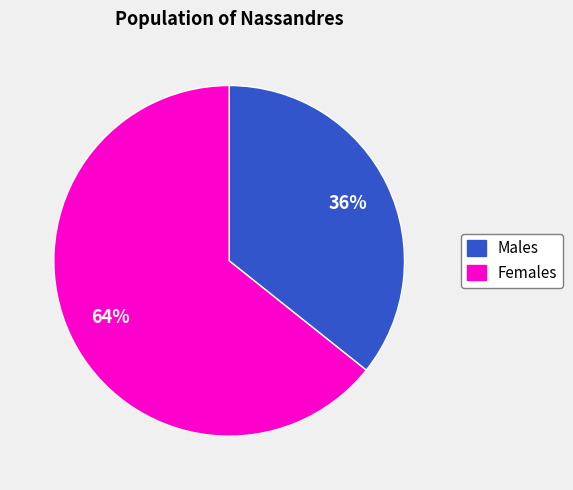

To the nearest percent, what is the average slice percentage?

50%